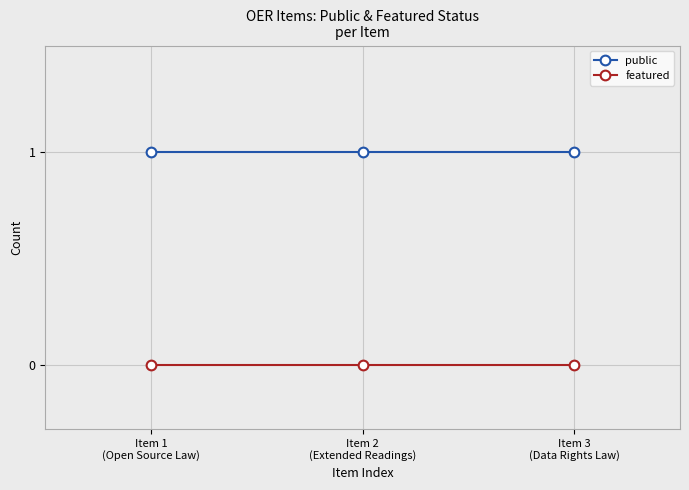

Is it true that featured equals 0 at Item 1
(Open Source Law)?

True